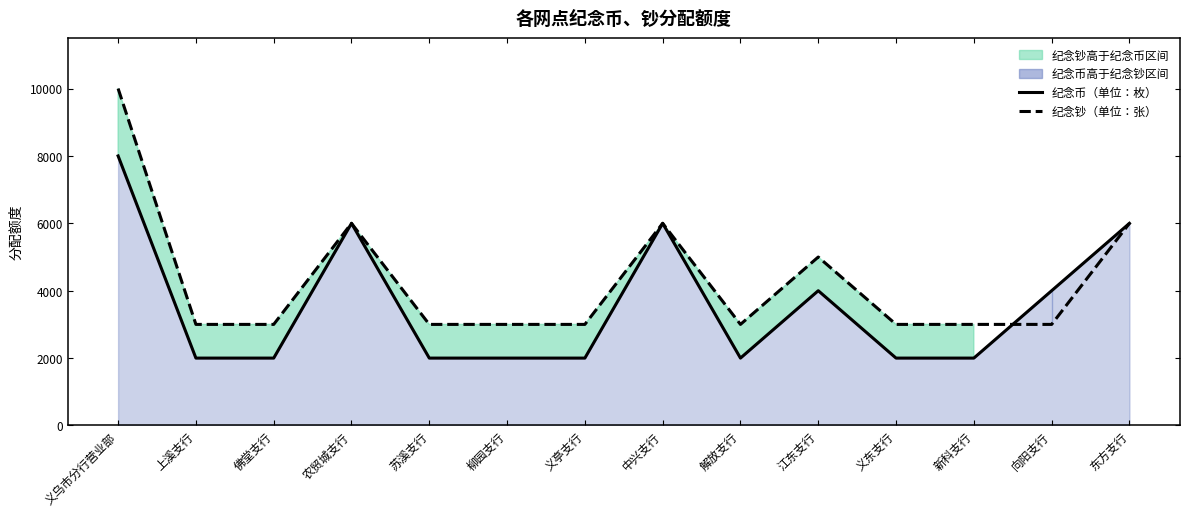

What is the value of the 纪念钞（单位：张） point at the 4th from the left?

6000